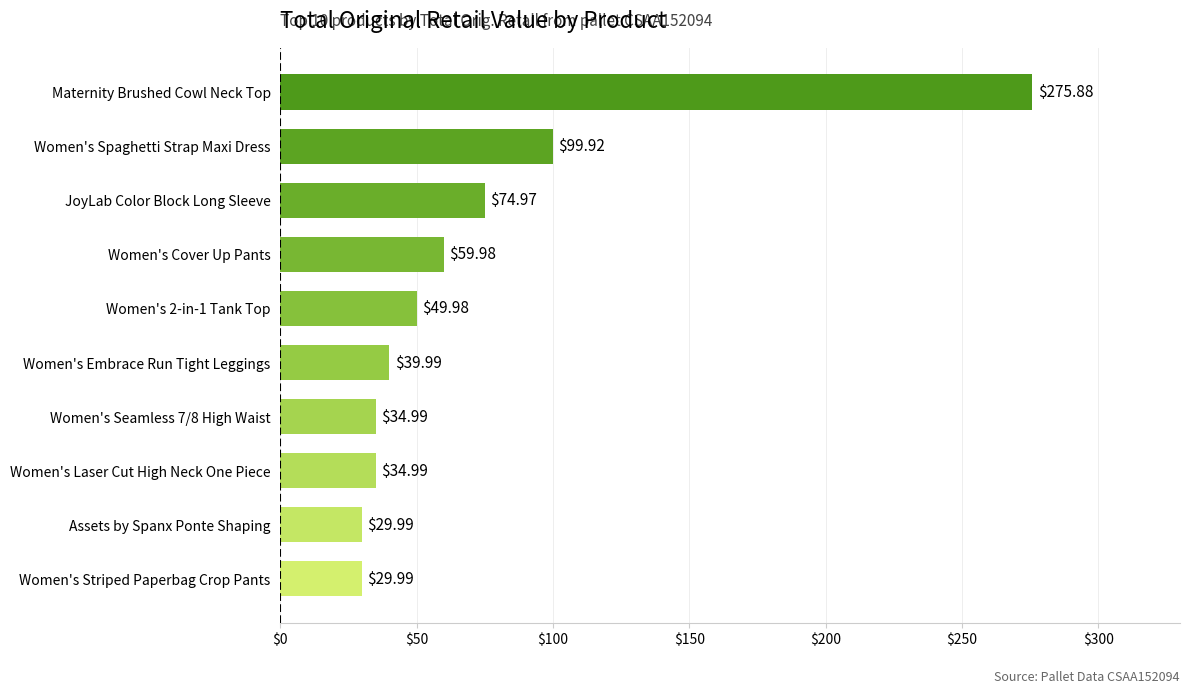

Which category has the highest value across all series?

Maternity Brushed Cowl Neck Top